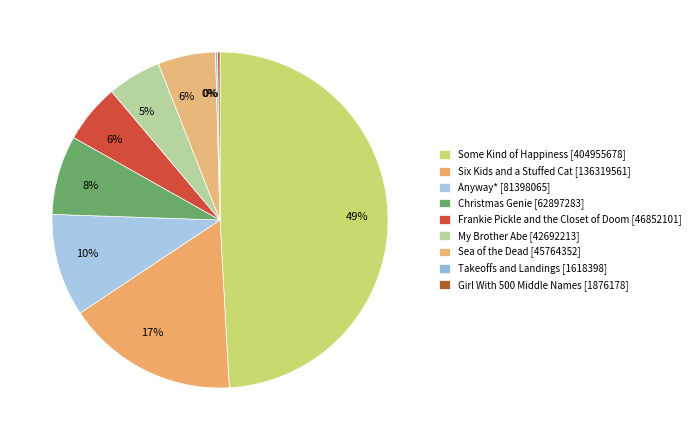

Count the number of slices in the pie.

9